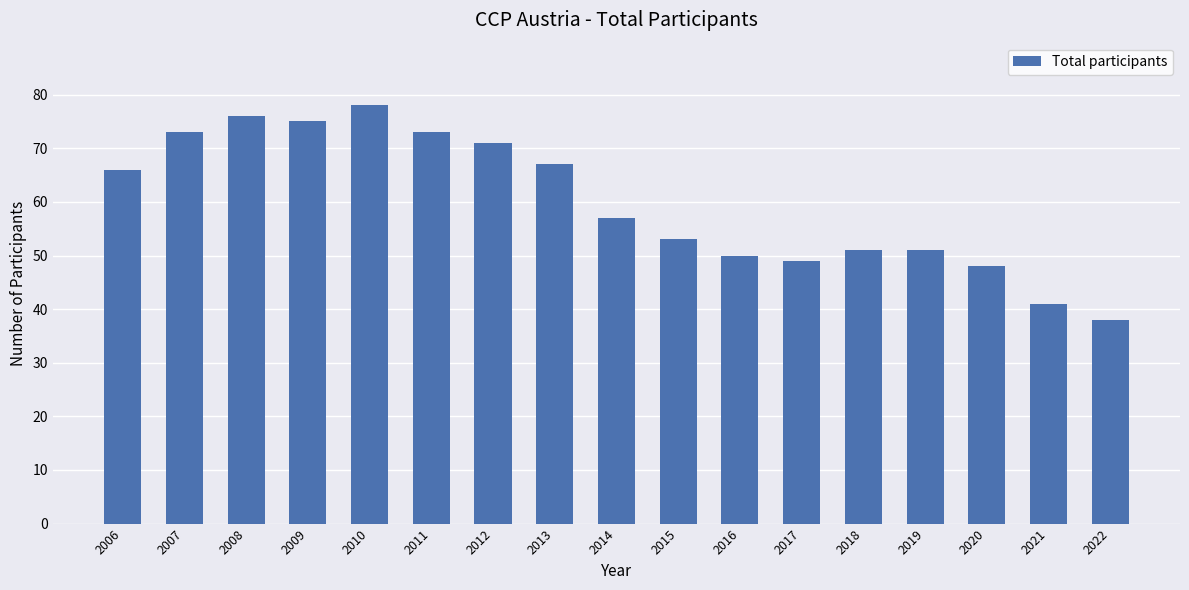

True or false: the data shows 48 at 2020.

True